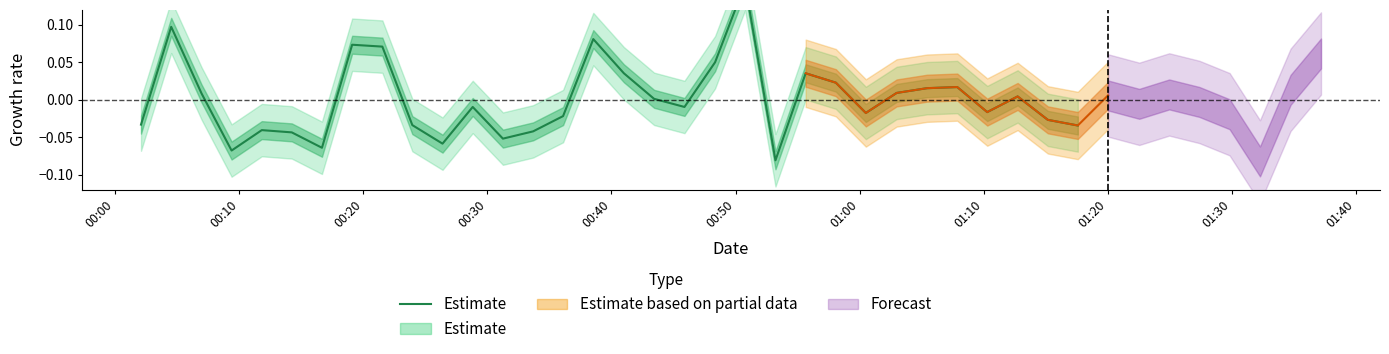

What is the approximate value at 01:40?

-0.1